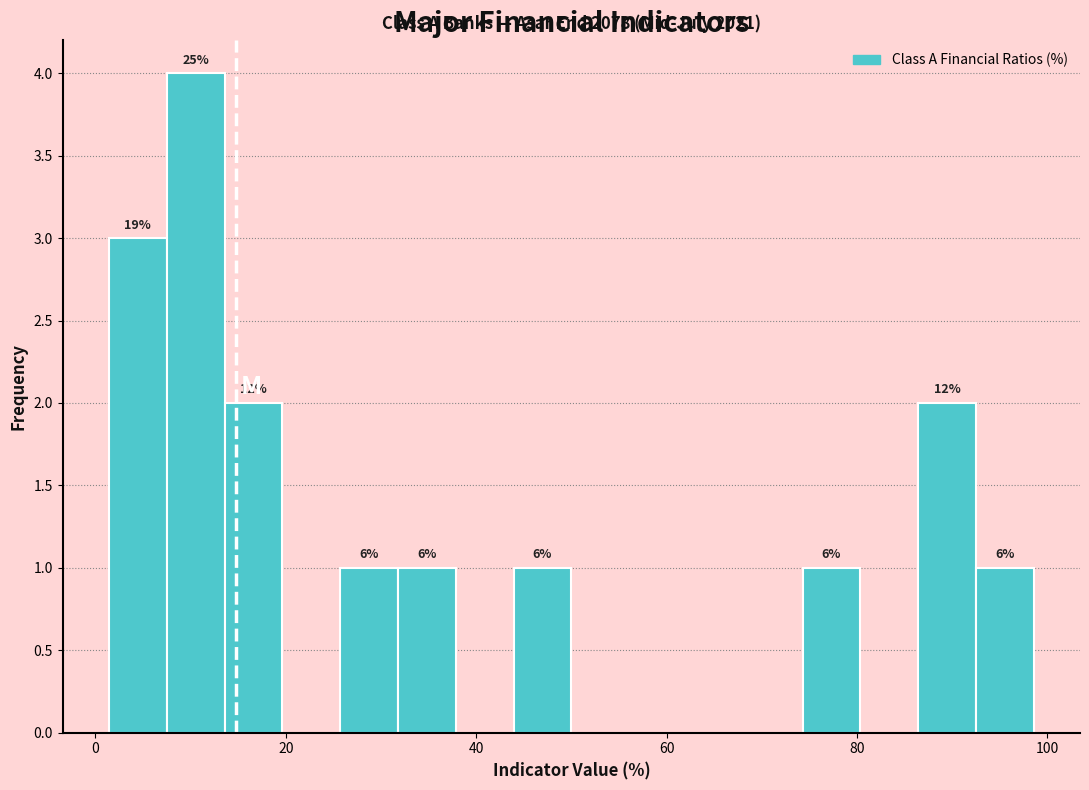

Around what value on the x-axis is the tallest bar? Give the approximate position of its centre, as read against the axis.

10